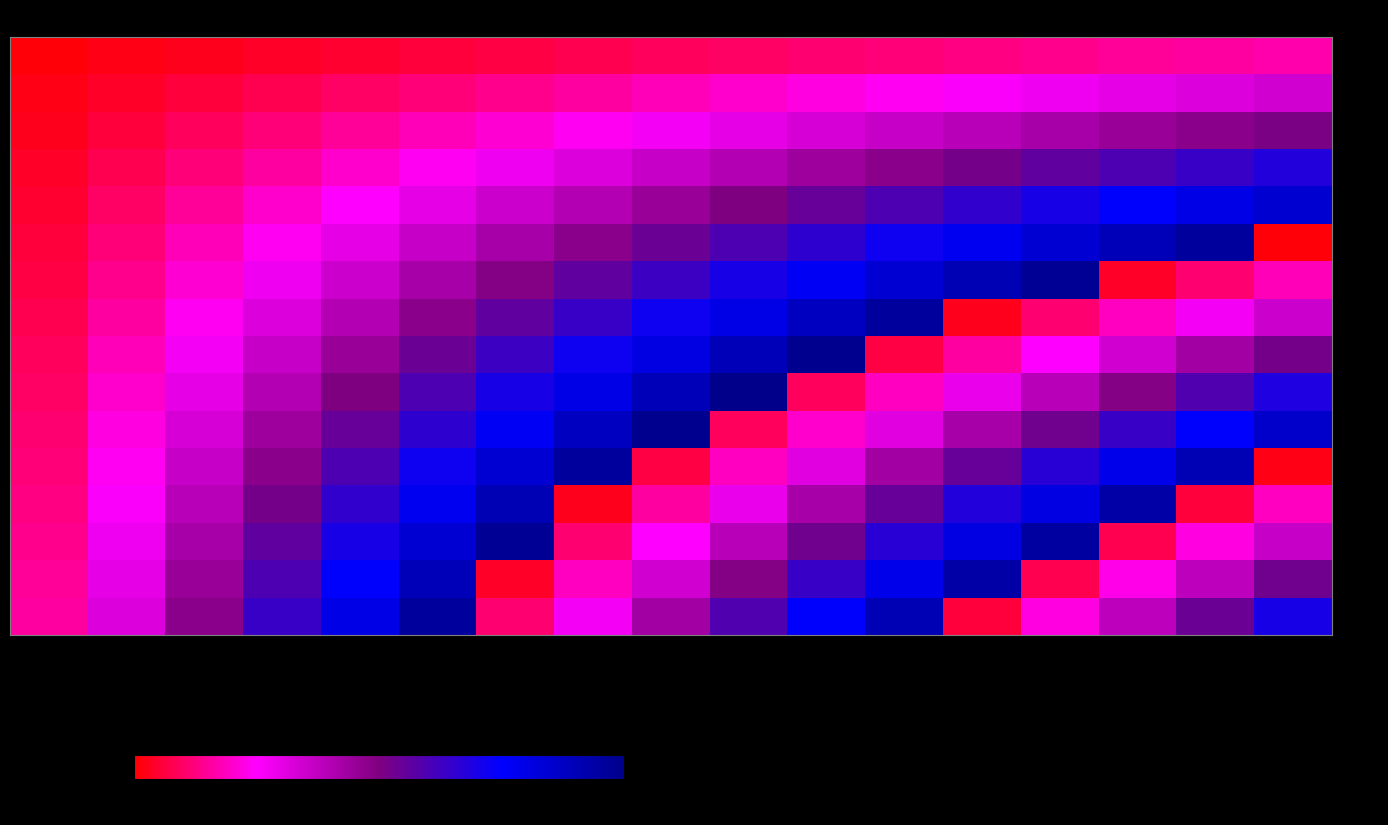

Count the number of categories in the chart.

17